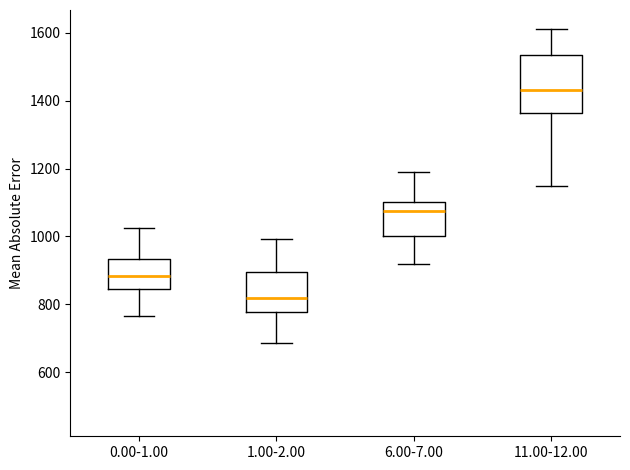

Comparing the boxes themselves (not the whiskers), which one is the tallest?

11.00-12.00